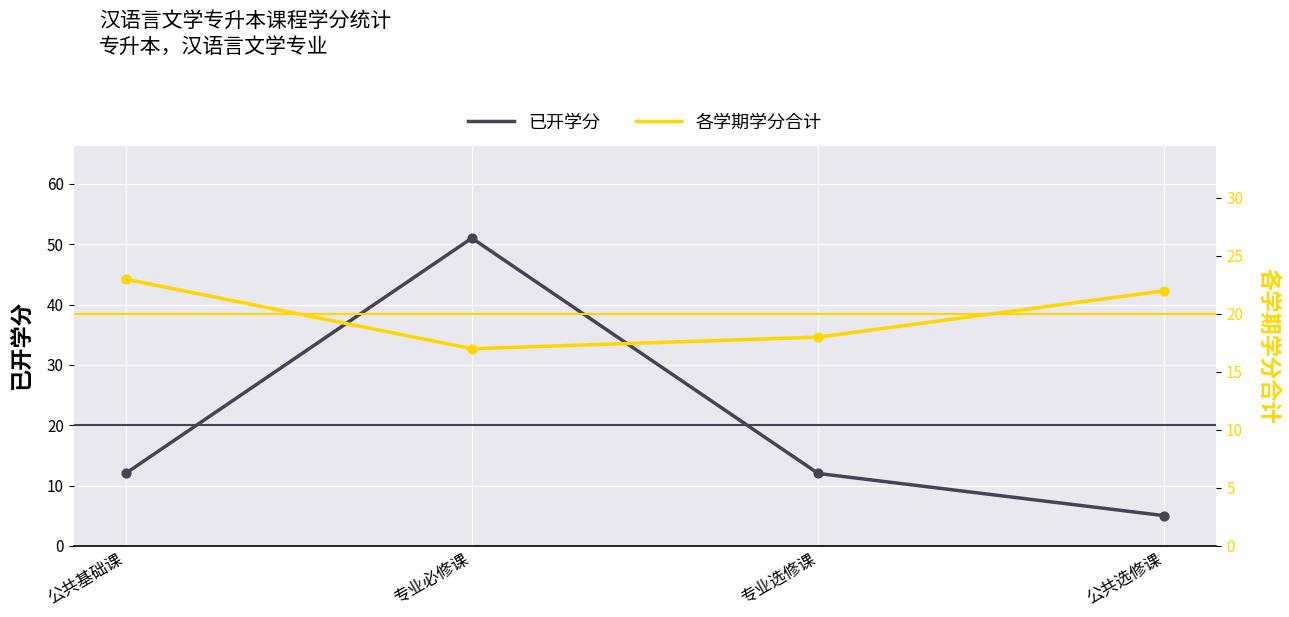

Which series contains the highest Y value?

已开学分